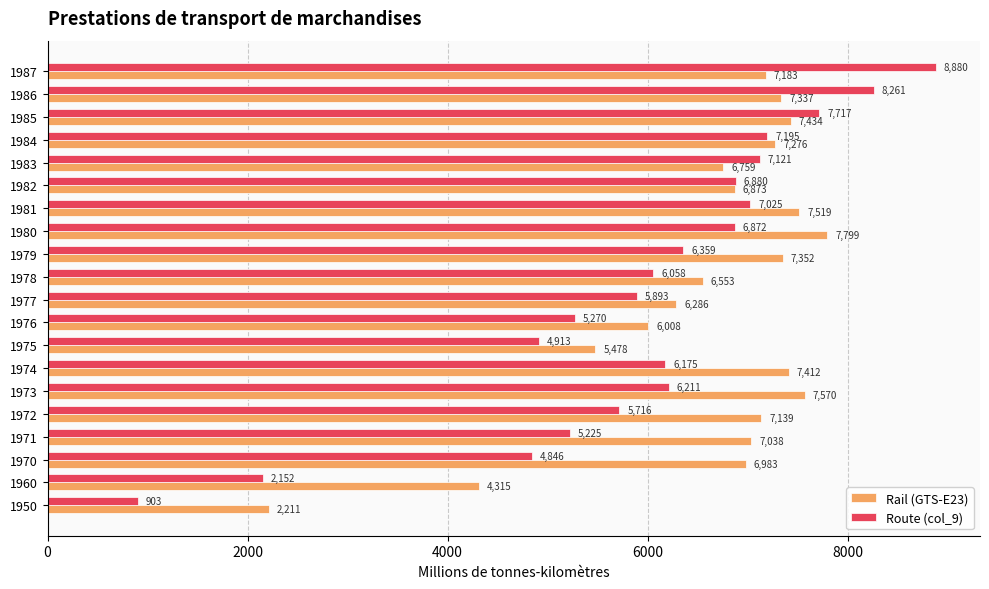

What are all the series names shown in the legend?

Rail (GTS-E23), Route (col_9)